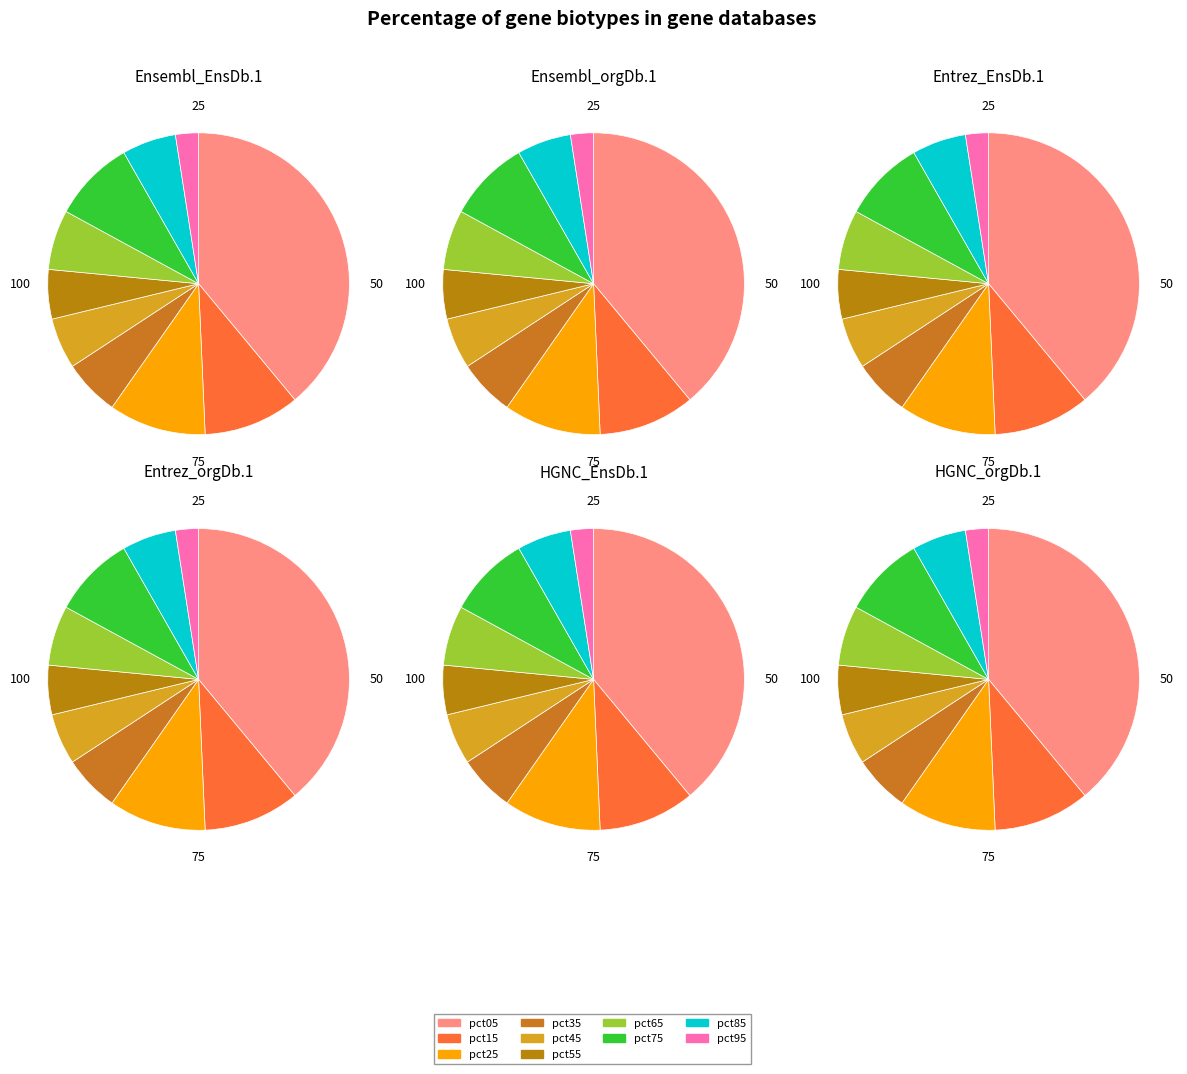

The pct05 slice represents 50% of the pie. True or false?

False